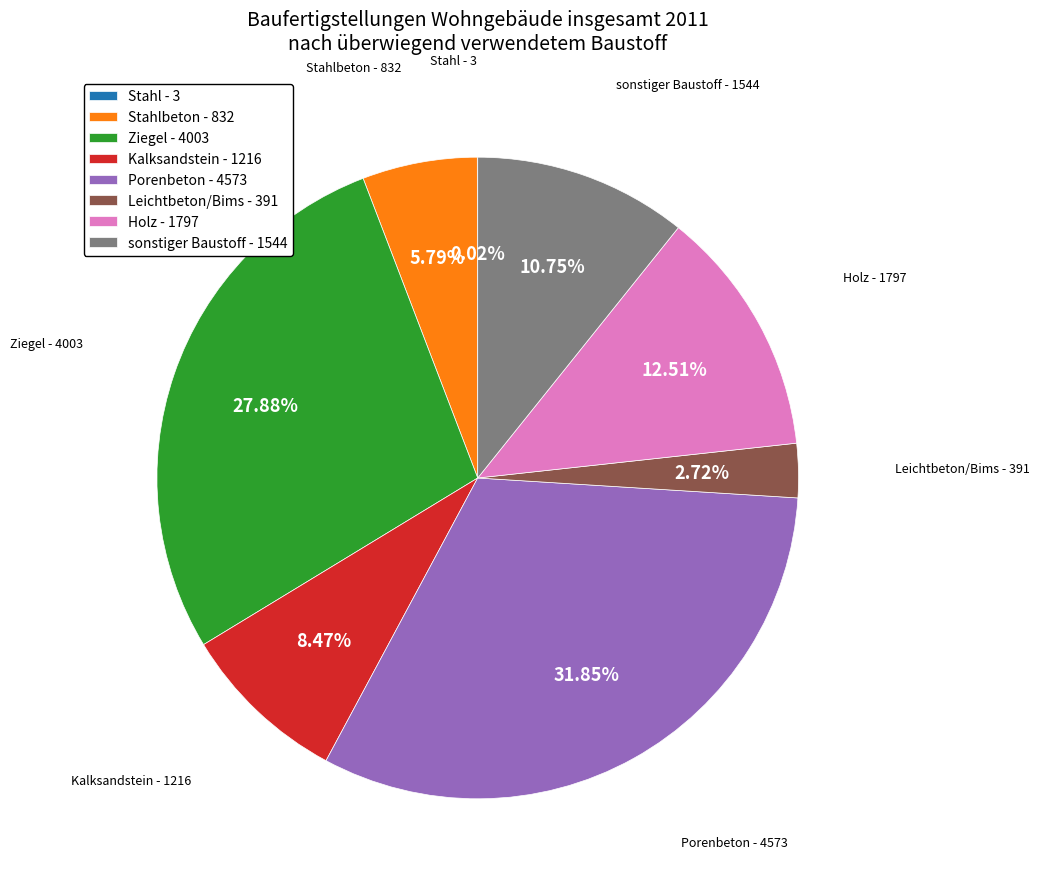

Approximately how many times larger is the value at Holz compared to Leichtbeton/Bims?

4.6